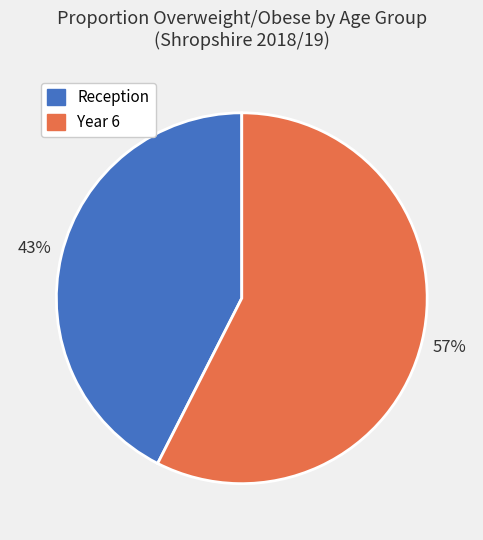

Do Year 6 and Reception together represent more than half of the pie?

Yes